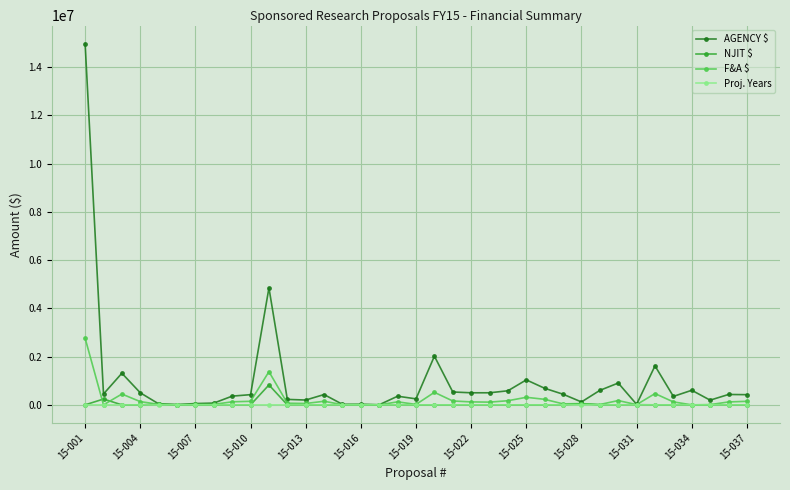

What is the greatest value displayed?

14967397